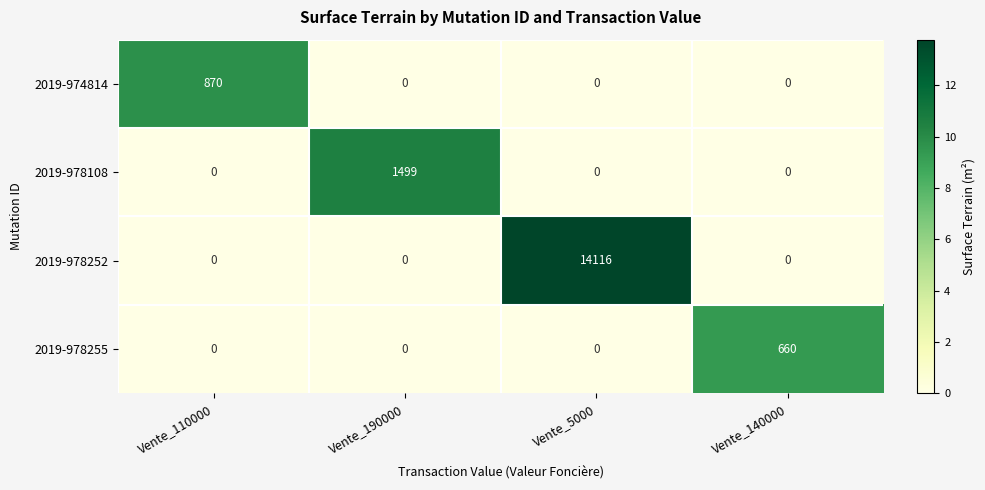

Reading left to right, extract all data points from this chart.

2019-974814: Vente_110000=870	Vente_190000=0	Vente_5000=0	Vente_140000=0
2019-978108: Vente_110000=0	Vente_190000=1499	Vente_5000=0	Vente_140000=0
2019-978252: Vente_110000=0	Vente_190000=0	Vente_5000=14116	Vente_140000=0
2019-978255: Vente_110000=0	Vente_190000=0	Vente_5000=0	Vente_140000=660